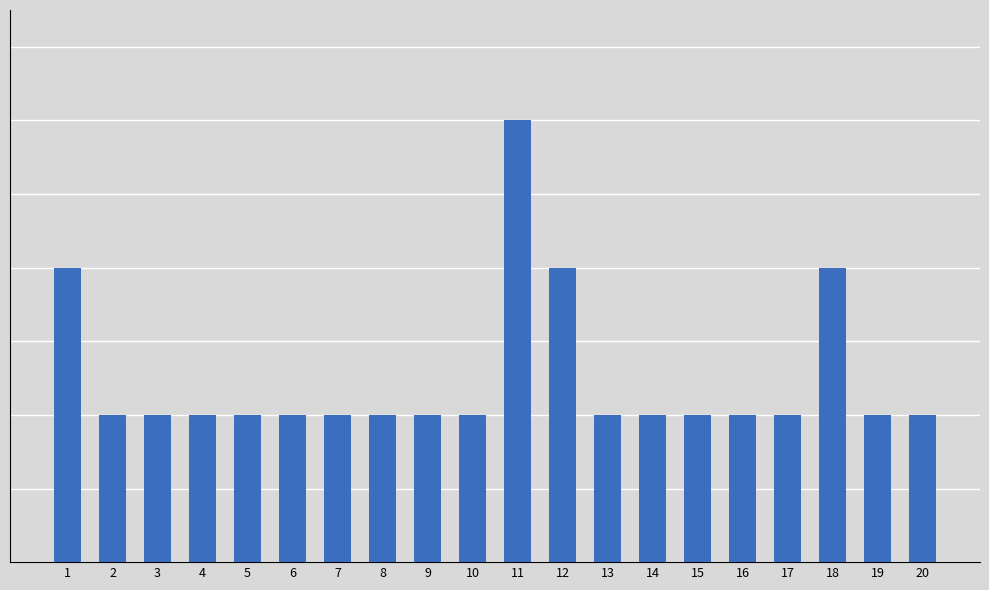

How many bars are there in total?

20